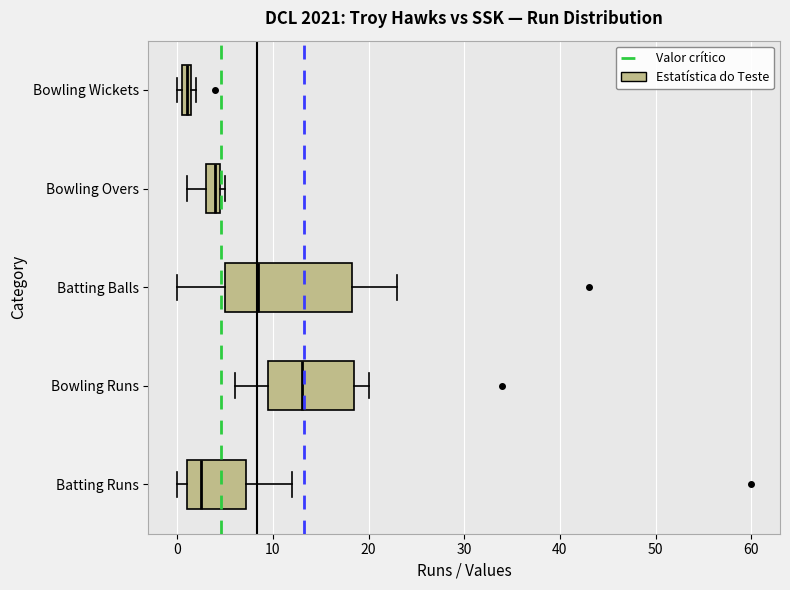

Which box is the widest, from its left edge to its right edge?

Batting Balls